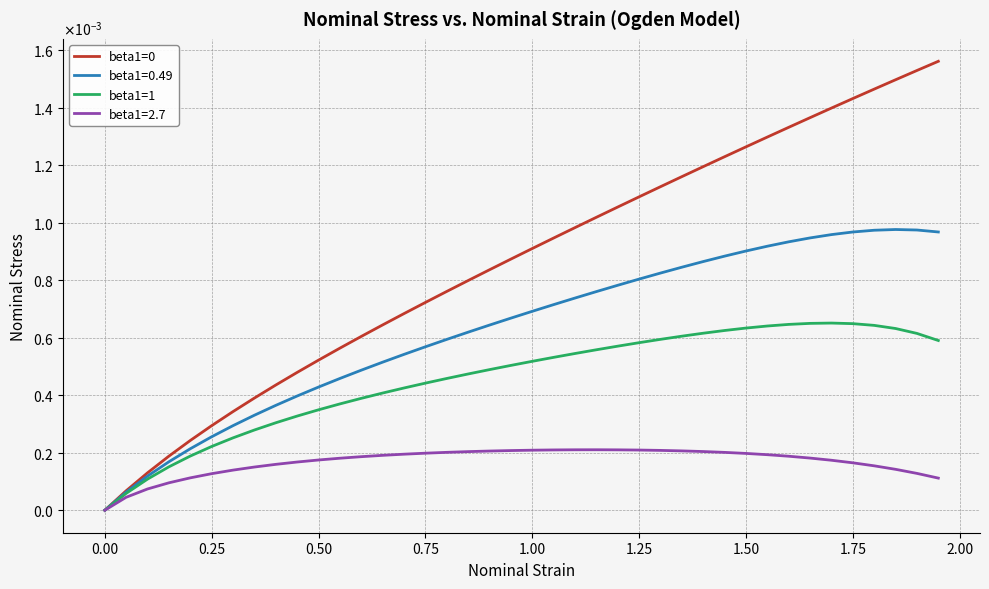

Is this an area chart (filled region under the line)?

No